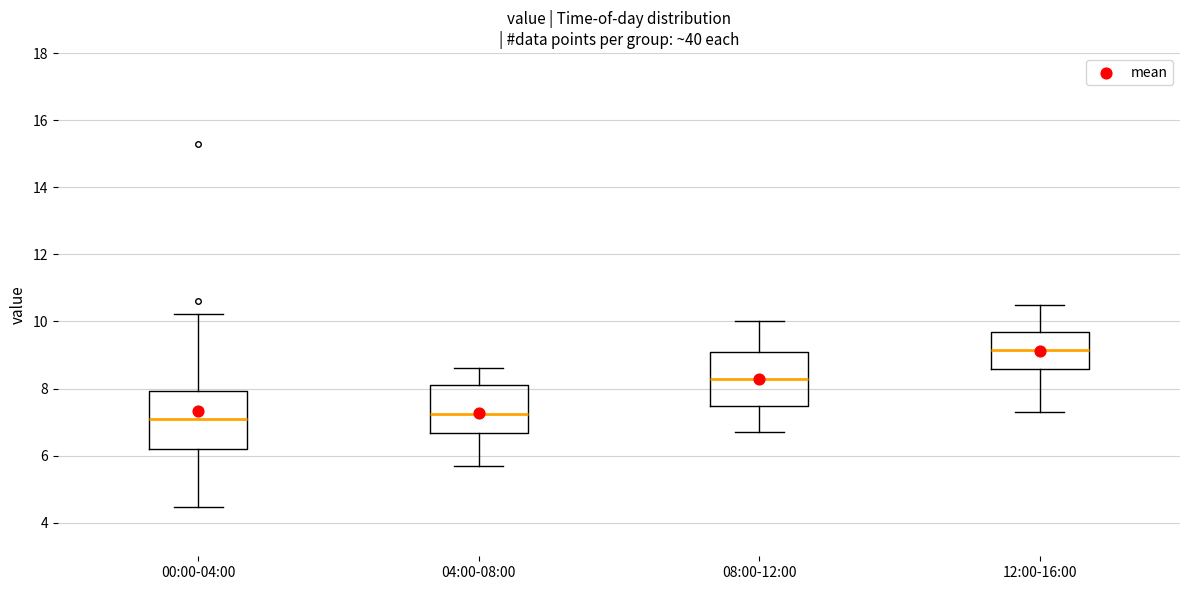

Reading left to right, read every box against the y-axis: the position of its median line, the range the box covers, and the ends of its whiskers. The values are not printed on the chart, so give them approximately, as read against the axis.

00:00-04:00: median 7.2, box 6.2 to 8.0, whiskers 4.4 to 10.2
04:00-08:00: median 7.2, box 6.6 to 8.2, whiskers 5.8 to 8.6
08:00-12:00: median 8.4, box 7.4 to 9.2, whiskers 6.8 to 10.0
12:00-16:00: median 9.2, box 8.6 to 9.8, whiskers 7.4 to 10.6